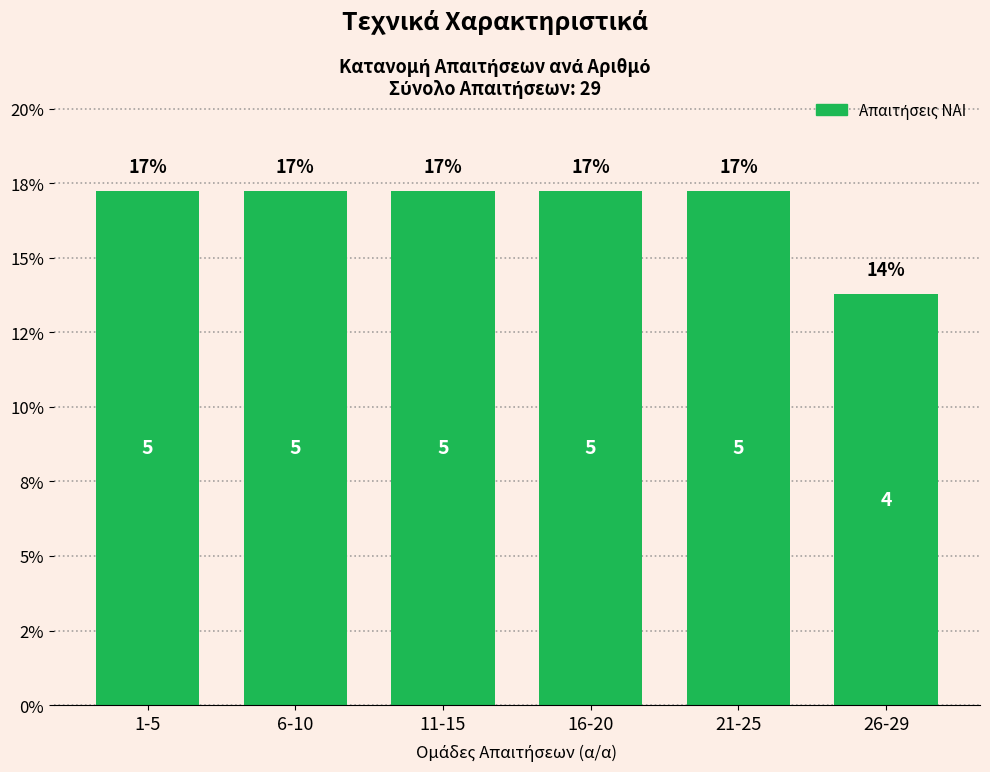

Are the bars horizontal?

No